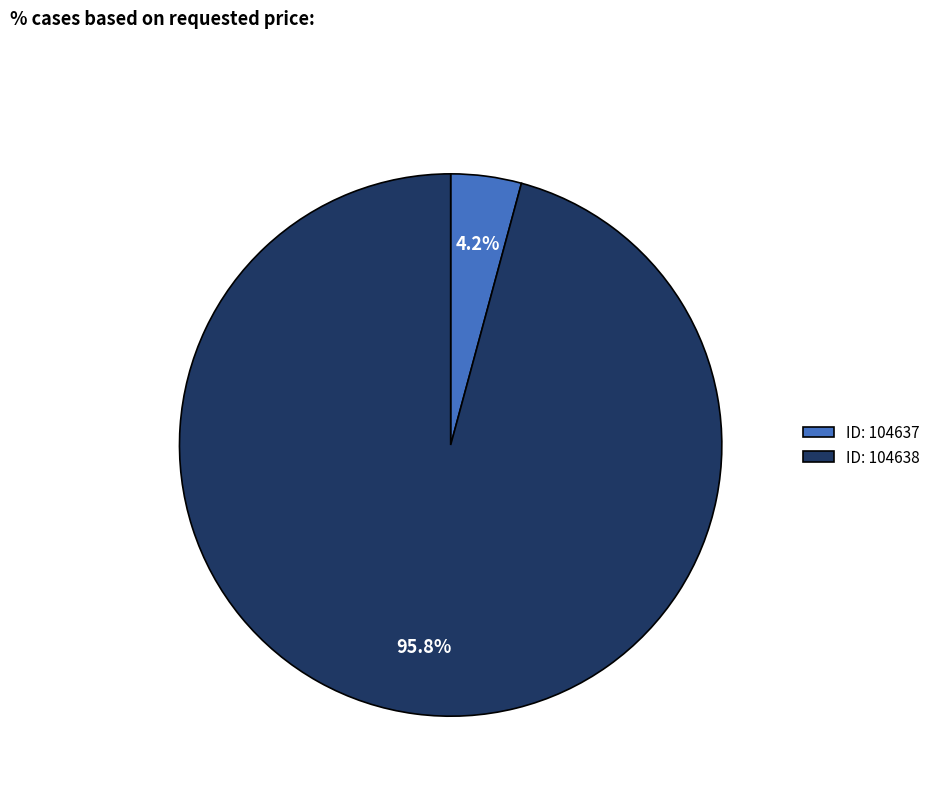

Is there a majority slice in this chart?

Yes